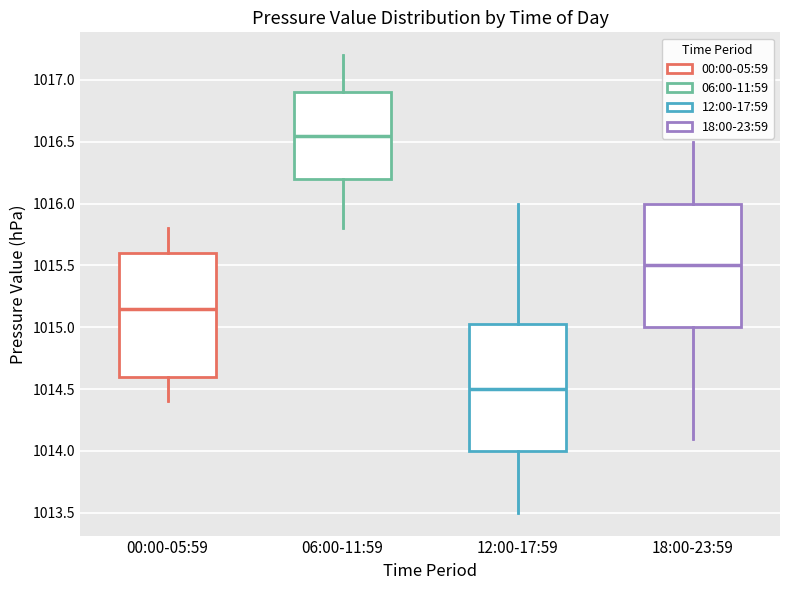

Which box's median line is the highest?

06:00-11:59